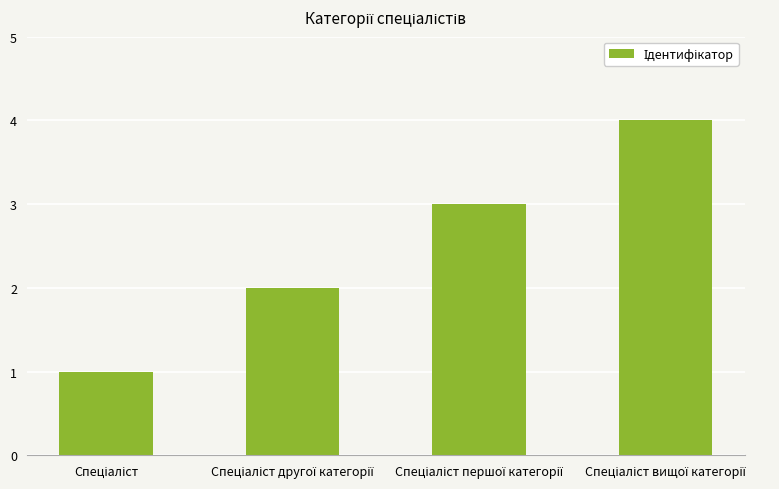

Are the bars grouped side by side (vs. stacked)?

No